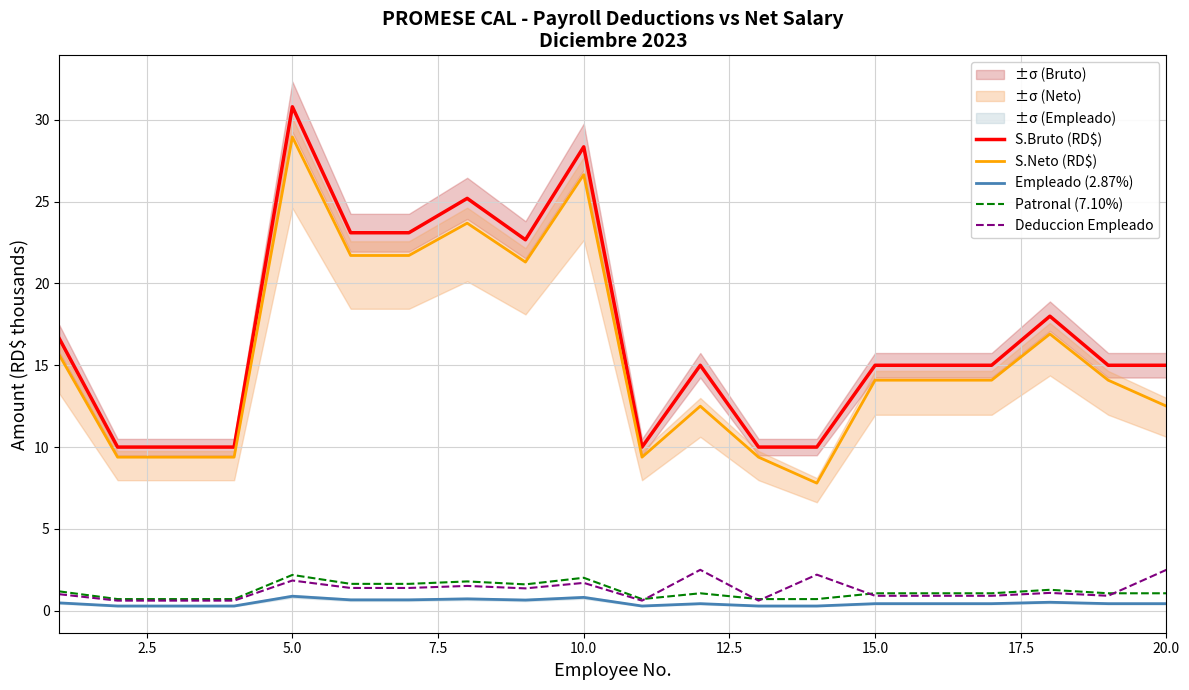

What is the highest value of the Empleado (2.87%) series?

0.9